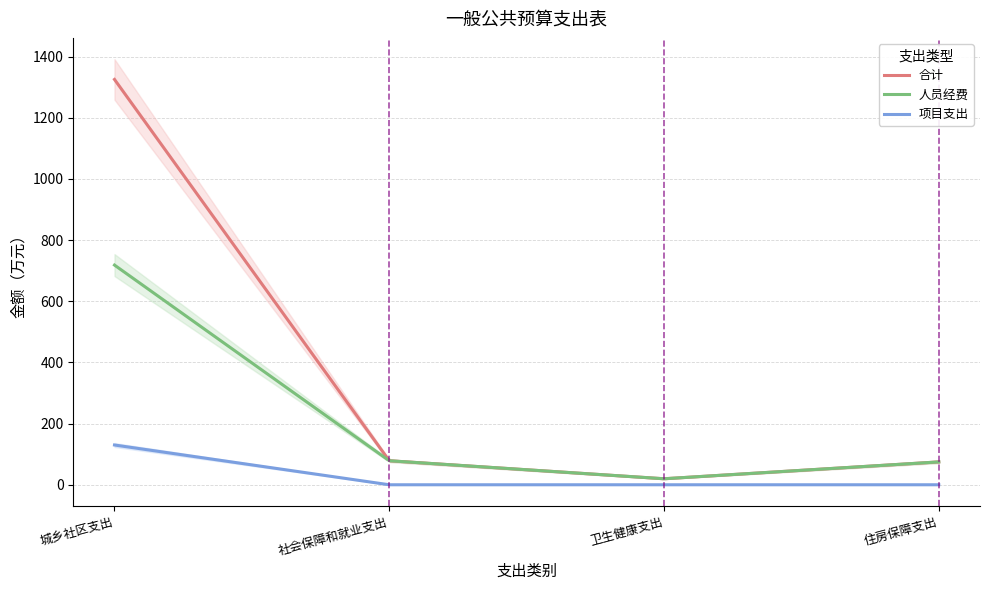

Reading right to left, what are all the values shown in this chart?

合计: 74.7	19.6	78.5	1325.1
人员经费: 74.7	19.6	78.5	718.2
项目支出: 0.0	0.0	0.0	130.0